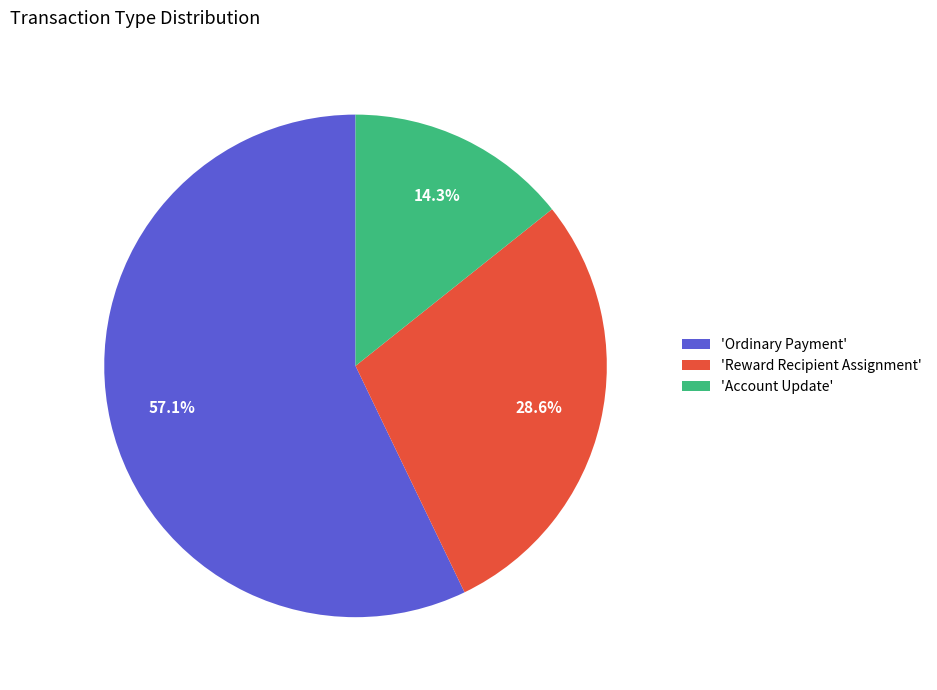

Is there a majority slice in this chart?

Yes